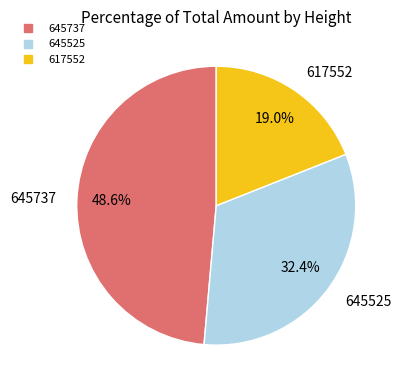

To the nearest percent, what percentage of the pie is 645737?

49%